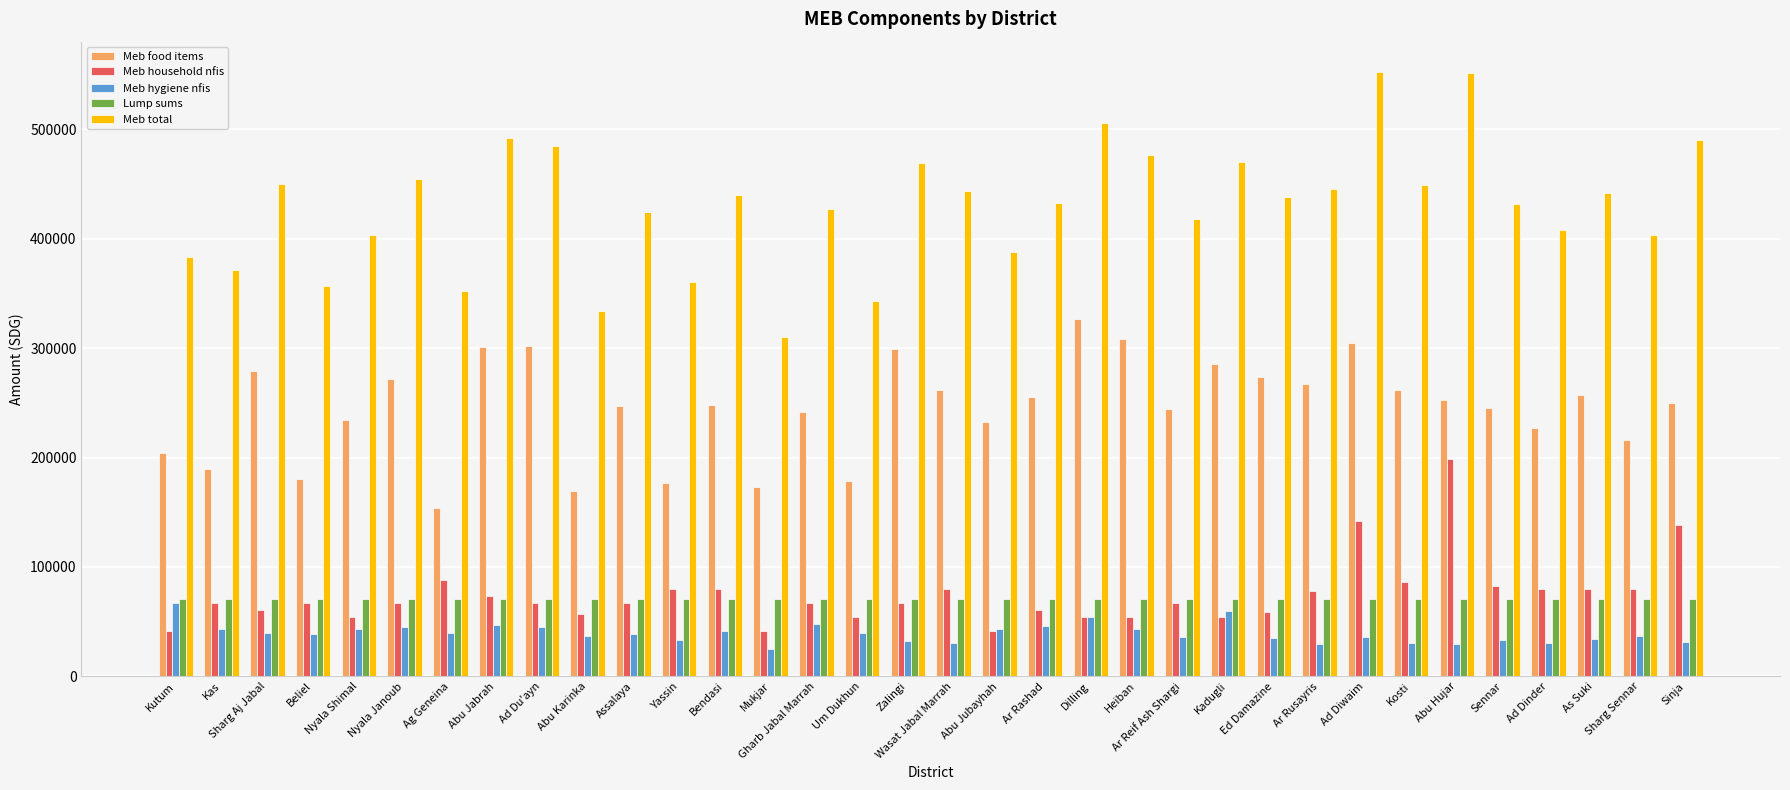

What is the maximum value for Meb food items?

326442.9